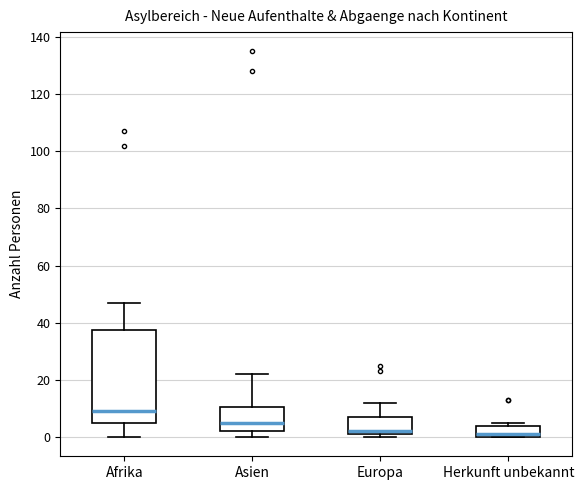

Reading left to right, transcribe this box plot: for each box, give where its median line is, the range the box spans, and where its two whiskers end, as read against the y-axis. The values are not printed on the chart, so give them approximately, as read against the axis.

Afrika: median 10, box 6 to 38, whiskers 0 to 48
Asien: median 6, box 2 to 10, whiskers 0 to 22
Europa: median 2 (just above the box's lower edge), box 2 to 8, whiskers 0 to 12
Herkunft unbekannt: median 2, box 0 to 4, whiskers 0 to 6